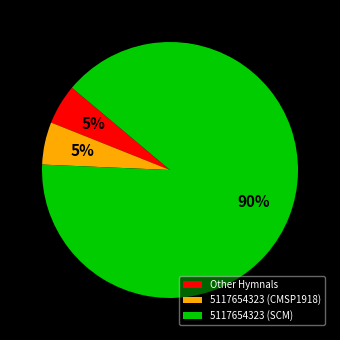

To the nearest percent, what is the average slice percentage?

33%